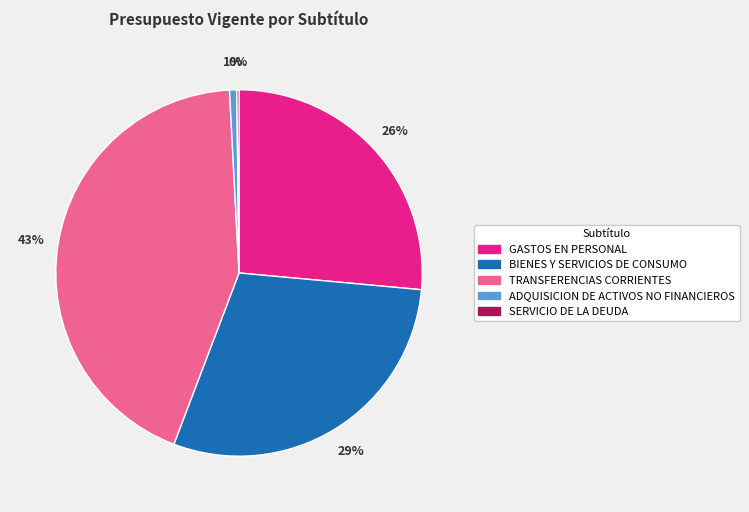

To the nearest percent, what is the difference between the largest and smallest slice percentages?

43%